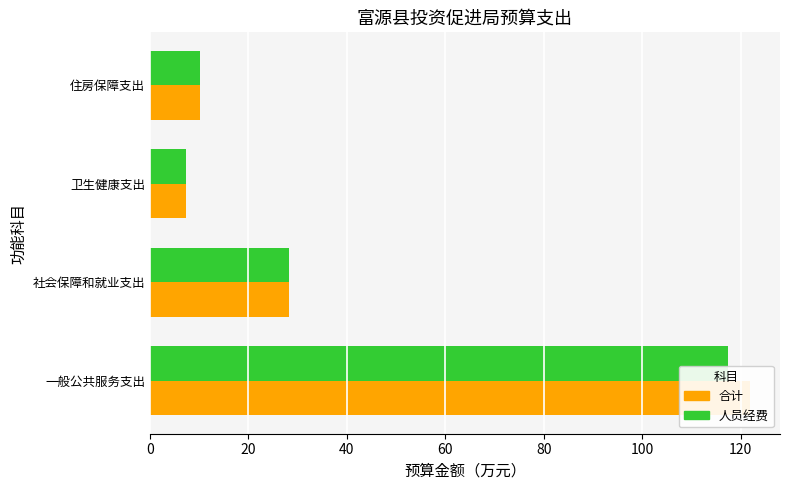

What is the difference between the maximum and minimum values in the 人员经费 series?

110.1